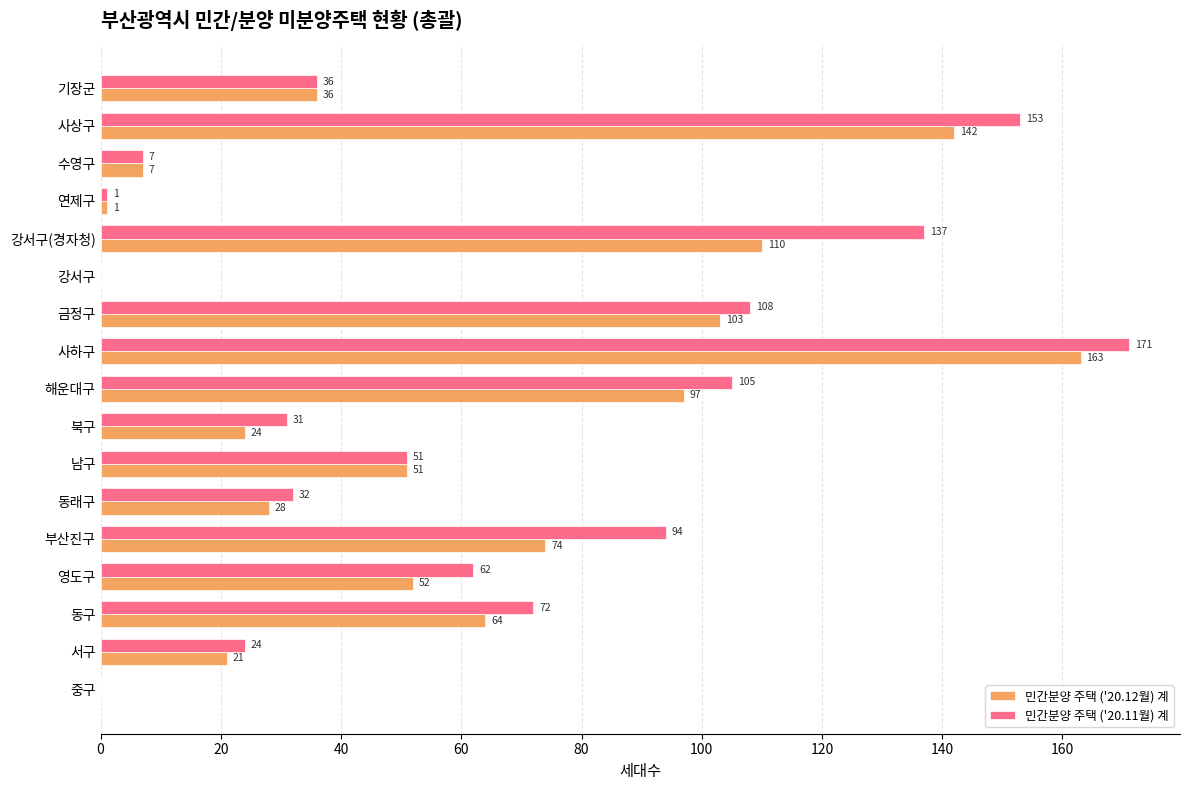

What is the approximate value of 민간분양 주택 ('20.11월) 계 at 사하구, to the nearest 50?

150